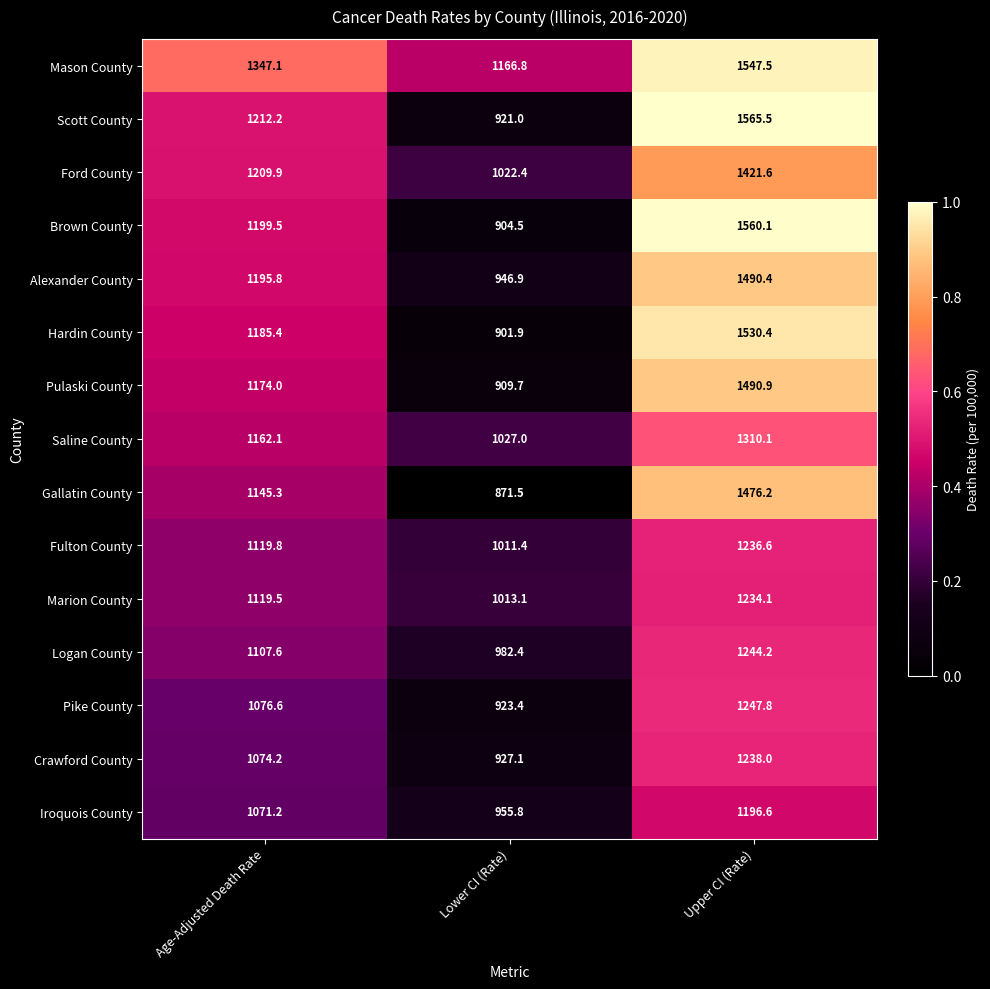

The value of Saline County at Age-Adjusted Death Rate is 1511.8. True or false?

False